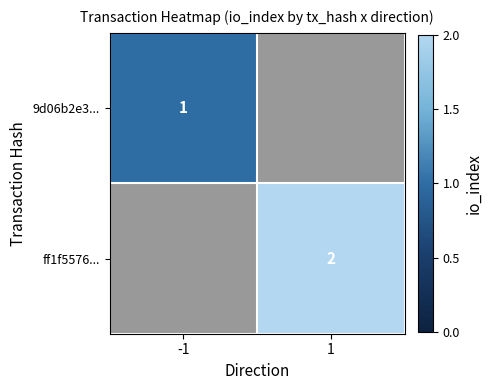

How many distinct data groups are displayed?

2